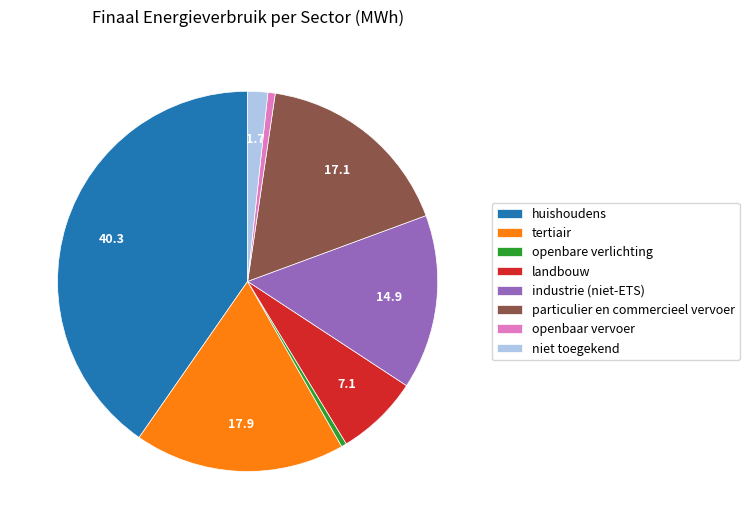

How many slices are in this pie chart?

8